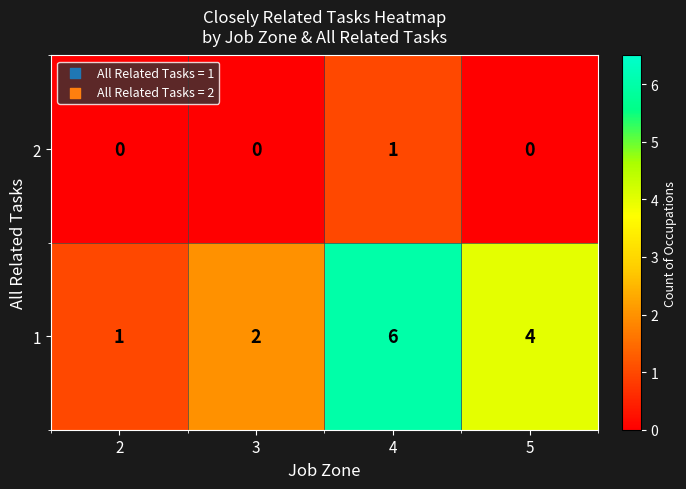

How many series are shown in this chart?

2